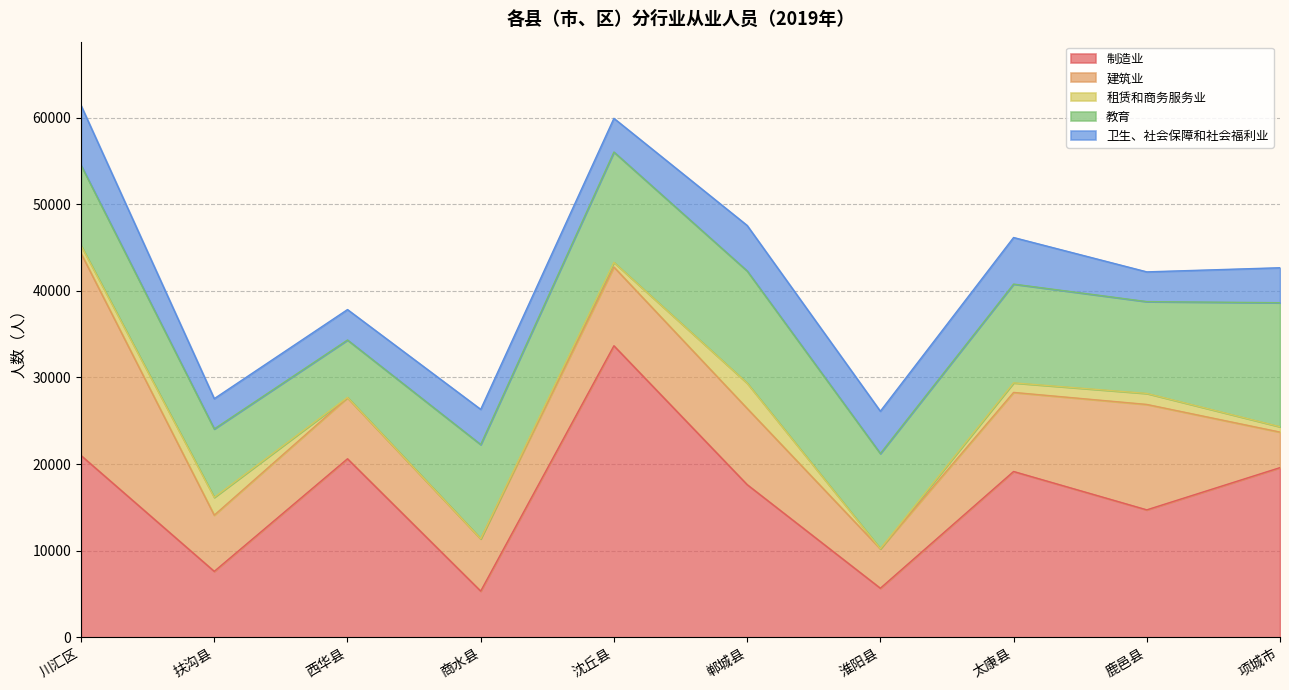

What is the maximum value for 租赁和商务服务业?

2920